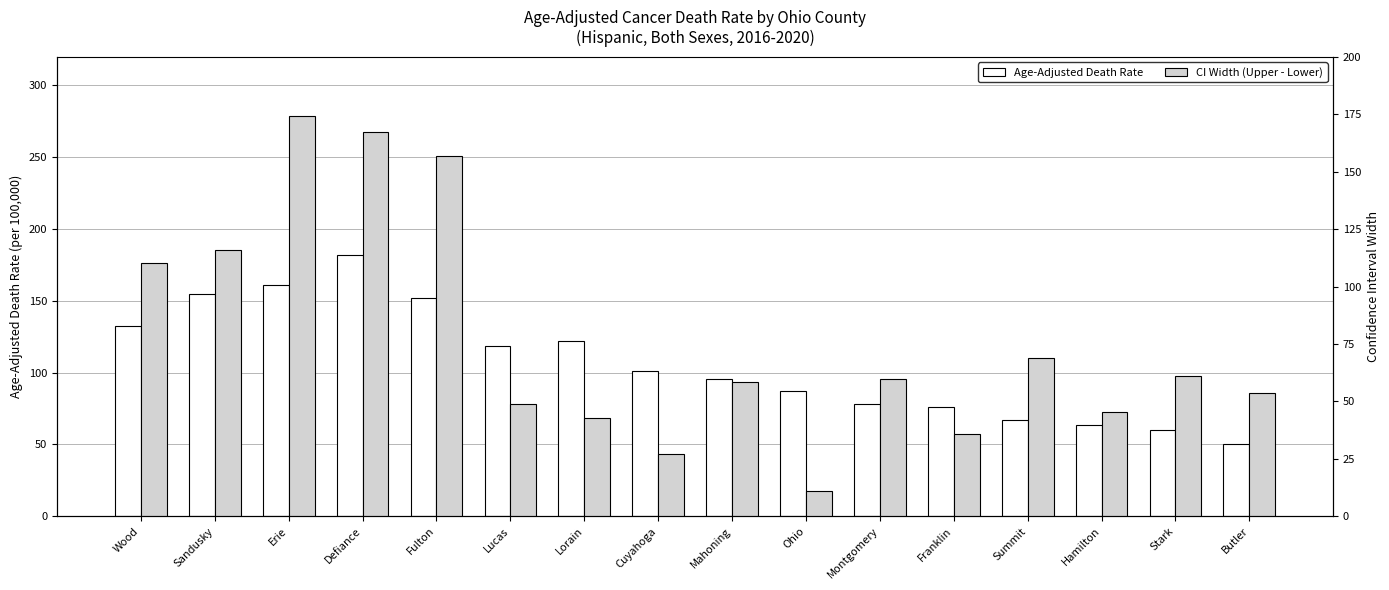

What are all the series names shown in the legend?

Age-Adjusted Death Rate, CI Width (Upper - Lower)